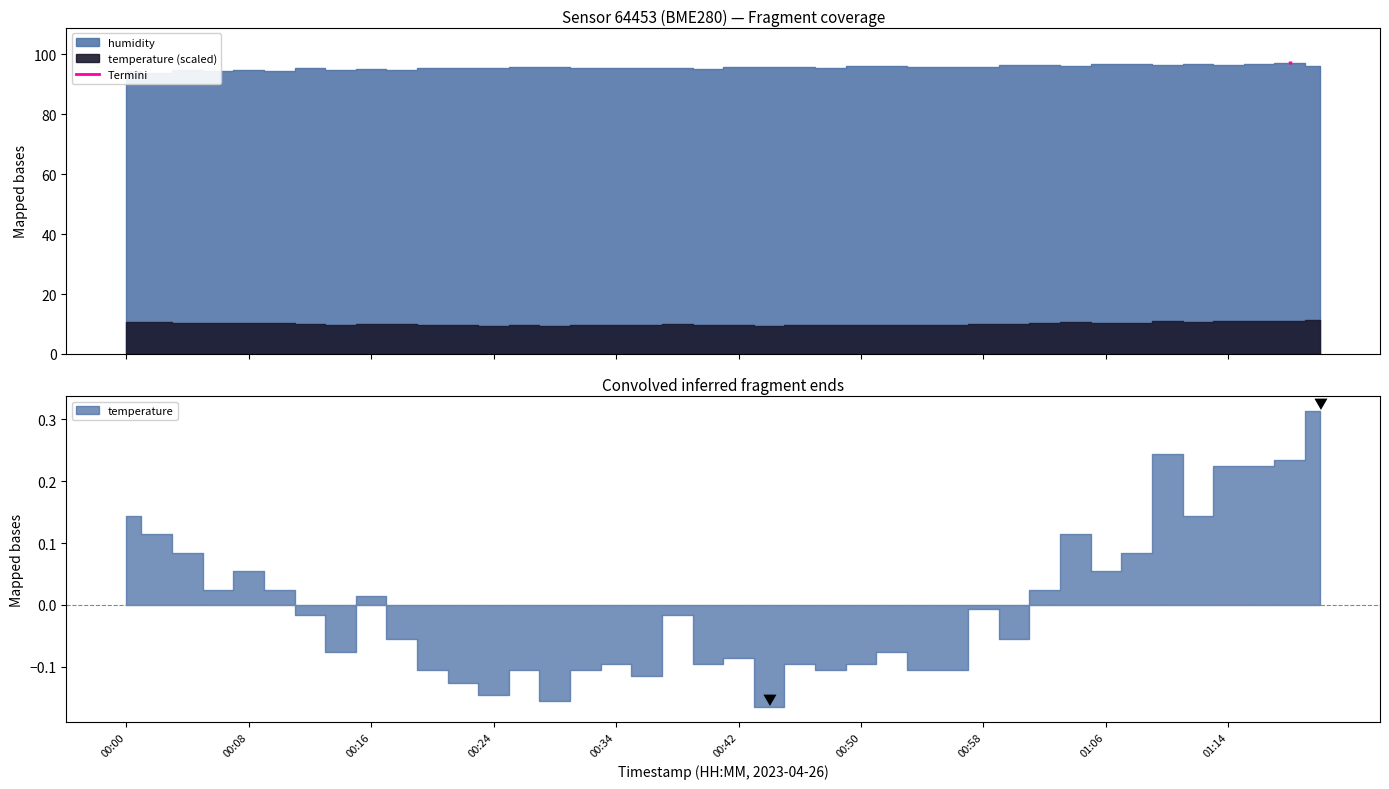

The value of temperature at 01:17 is 7.5. True or false?

False